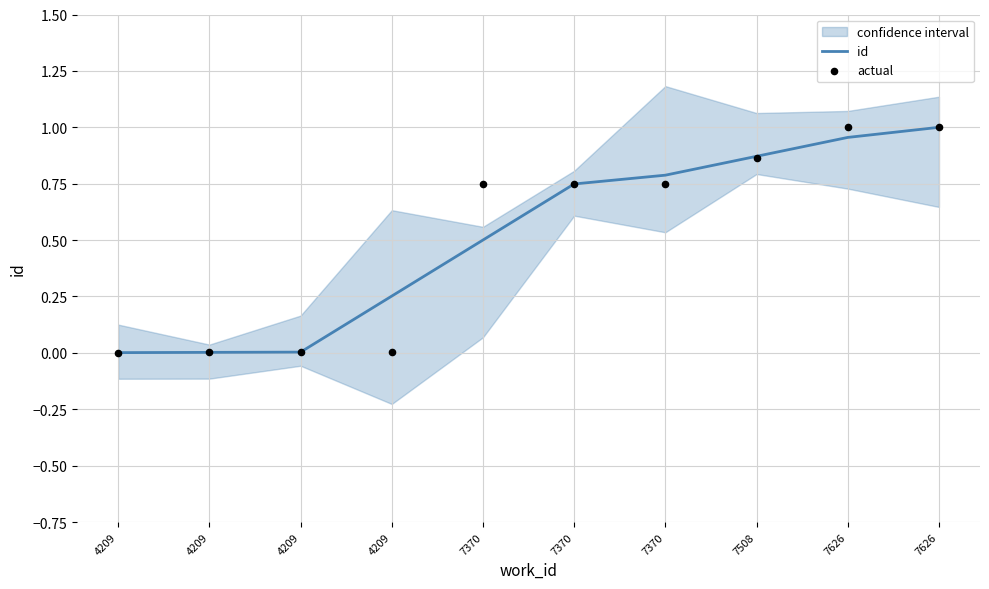

What are all the series names shown in the legend?

id, actual